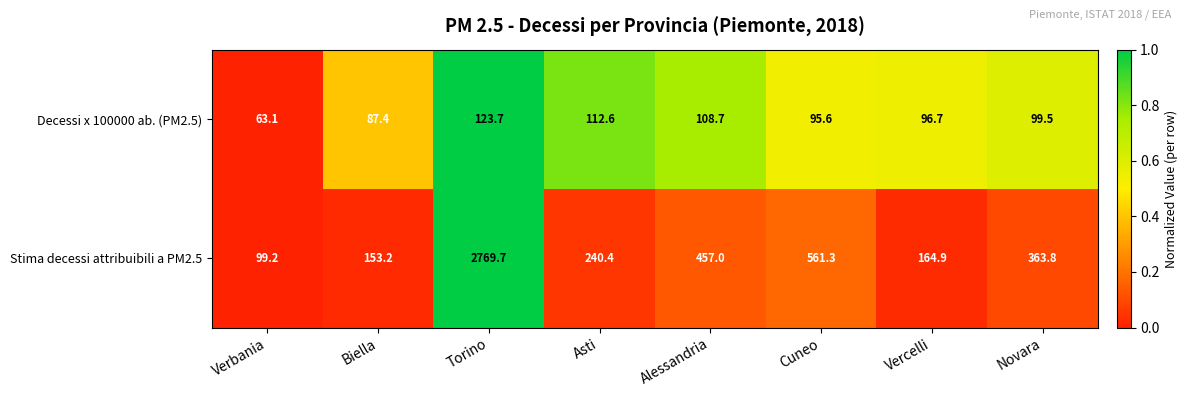

Reading left to right, extract all data points from this chart.

Decessi x 100000 ab. (PM2.5): 63.1	87.4	123.7	112.6	108.7	95.6	96.7	99.5
Stima decessi attribuibili a PM2.5: 99.2	153.2	2769.7	240.4	457.0	561.3	164.9	363.8